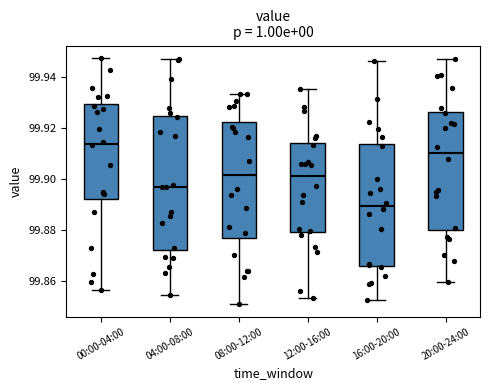

Where is the upper edge of the box for 00:00-04:00 on the y-axis? The values are not printed on the chart, so give them approximately, as read against the axis.

99.930